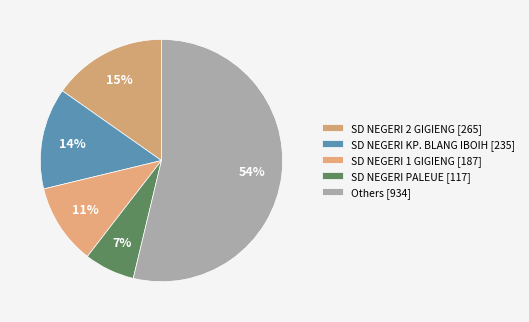

How many slices are in this pie chart?

5